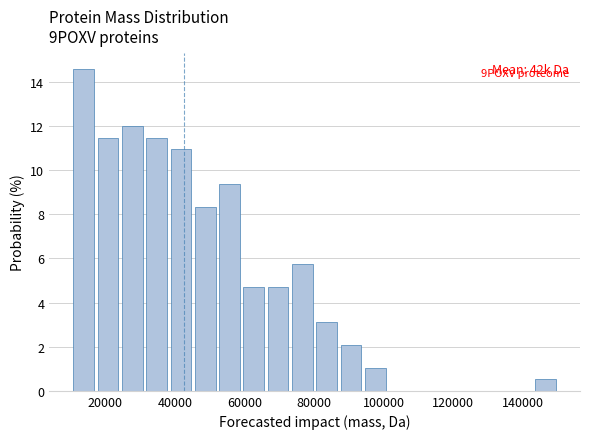

Read against the x-axis, roughly where is the centre of the tallest bar?

14000